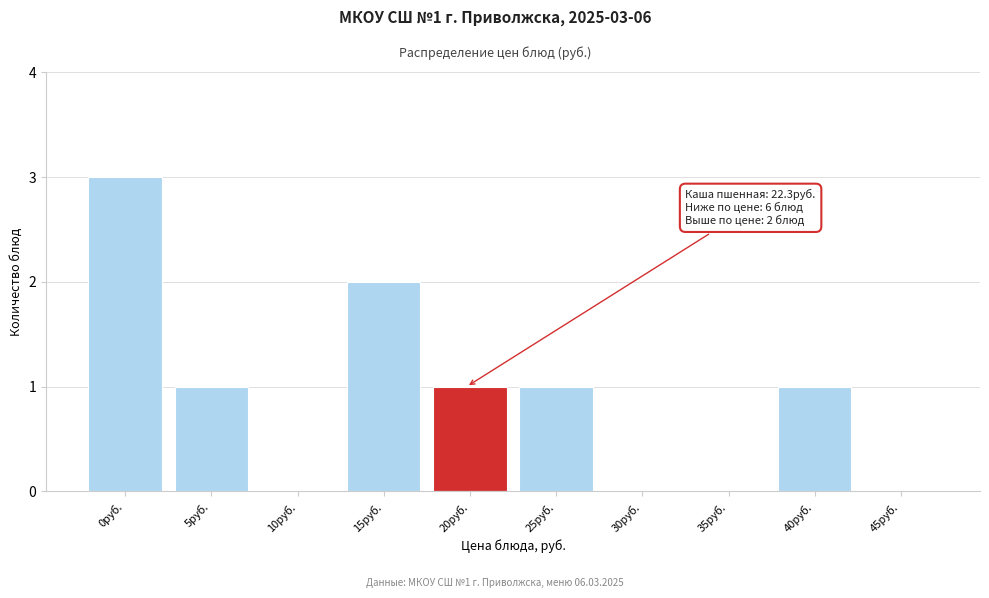

Reading right to left, transcribe all the data shown in this chart.

45руб.=0	40руб.=1	35руб.=0	30руб.=0	25руб.=1	20руб.=1	15руб.=2	10руб.=0	5руб.=1	0руб.=3